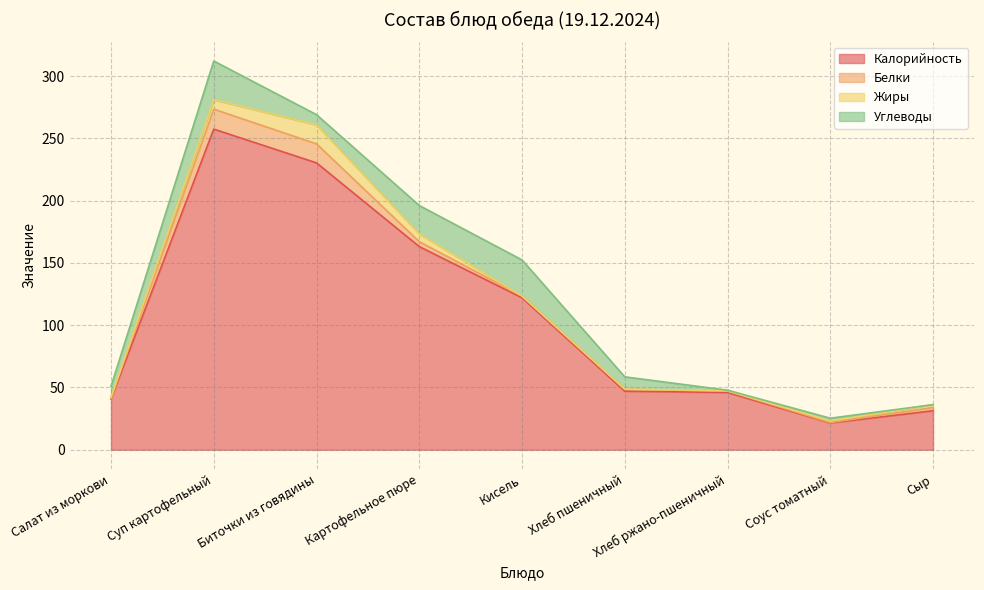

The Калорийность series shows 230.3 at Биточки из говядины. True or false?

True